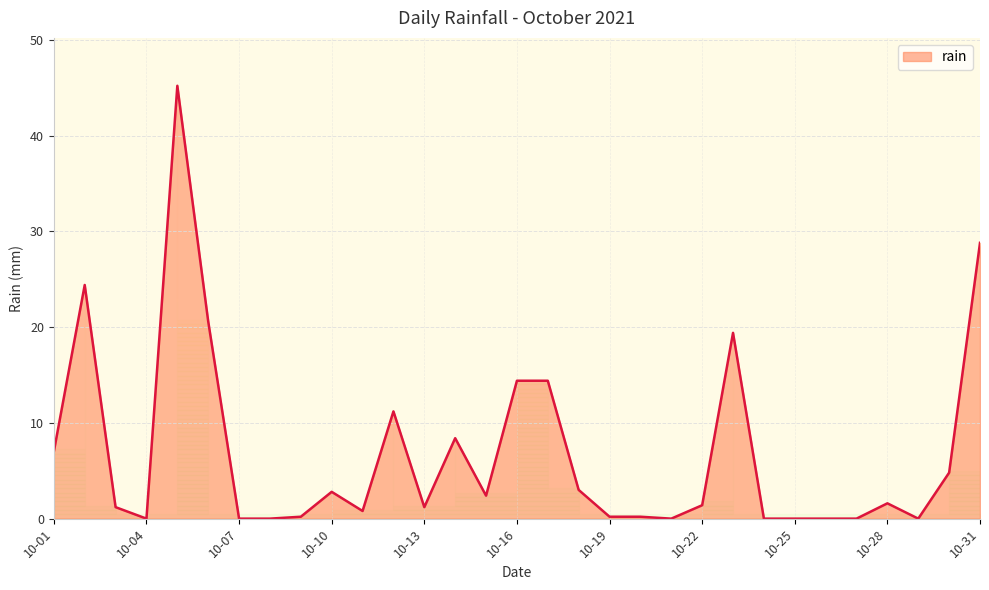

What is the difference between the maximum and minimum values?

45.2